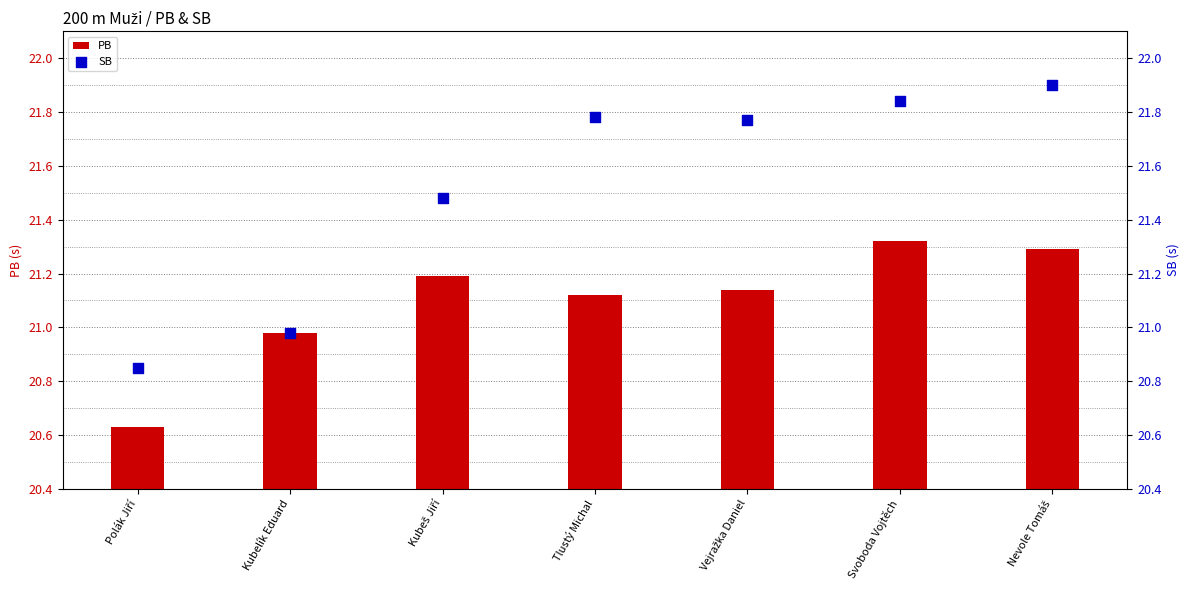

What are all the series names shown in the legend?

PB, SB